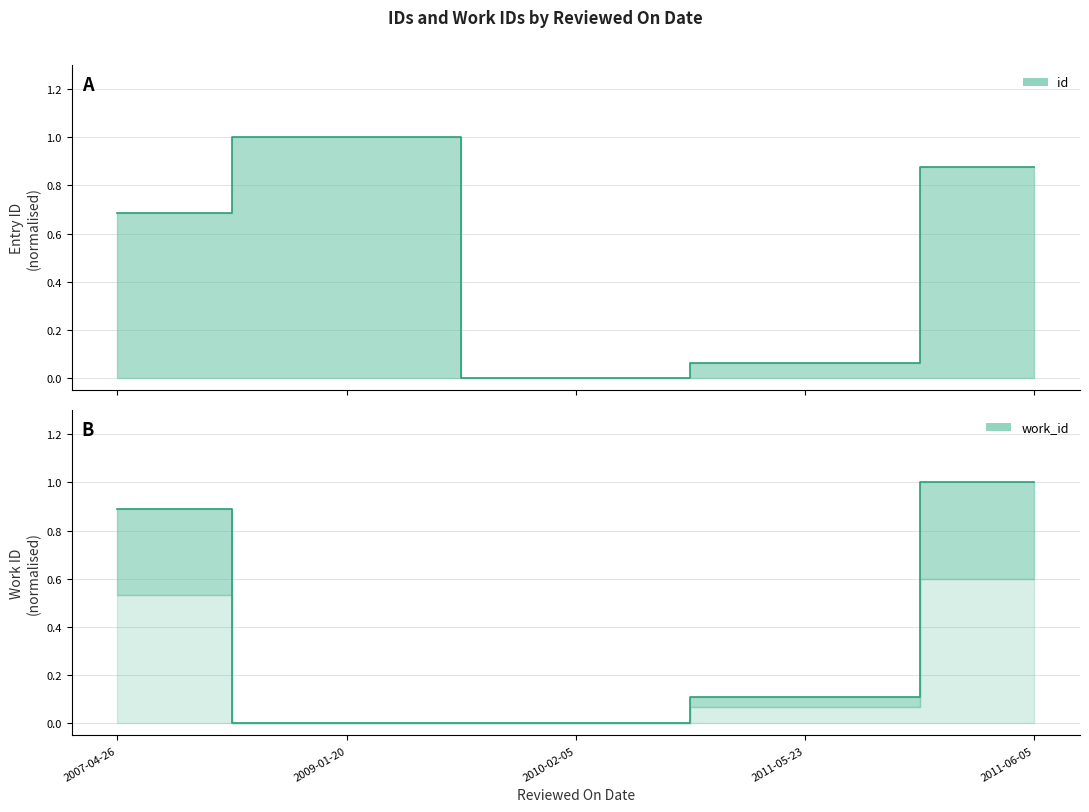

Reading left to right, what are all the values shown in this chart?

id: 2007-04-26=0.7	2009-01-20=1.0	2010-02-05=0.0	2011-05-23=0.1	2011-06-05=0.9
work_id: 2007-04-26=0.9	2009-01-20=0.0	2010-02-05=0.0	2011-05-23=0.1	2011-06-05=1.0